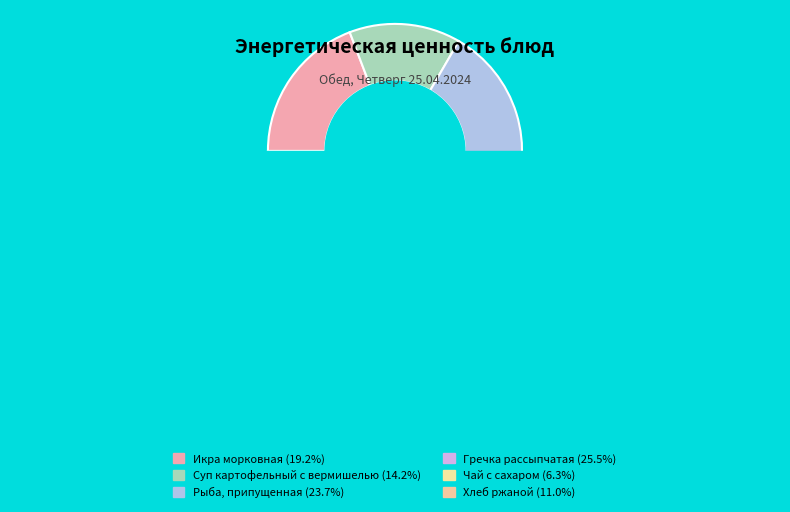

Rank the categories by value from lowest to highest.

Чай с сахаром, Хлеб ржаной, Суп картофельный с вермишелью, Икра морковная, Рыба, припущенная, Гречка рассыпчатая